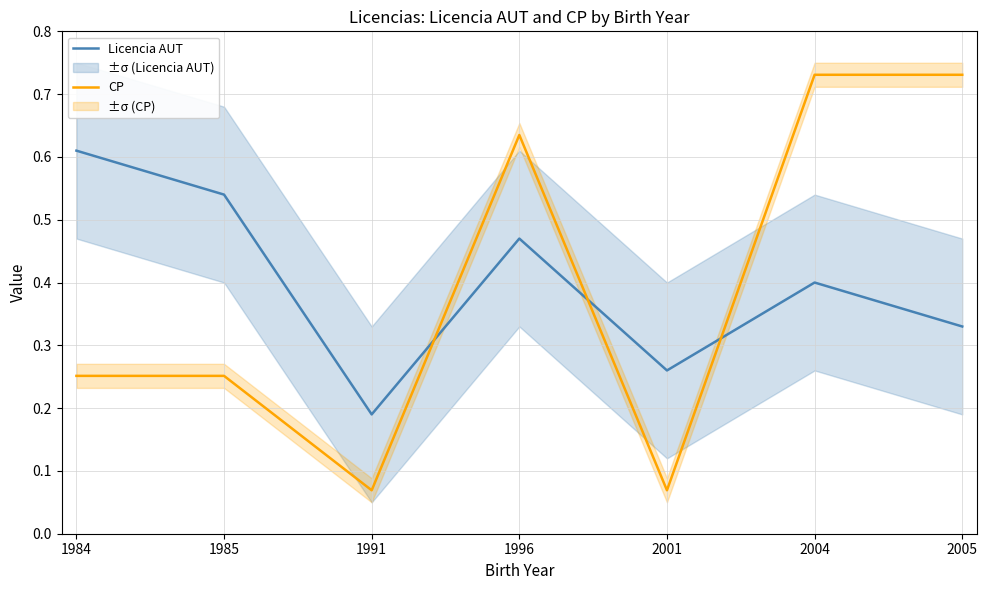

Between 1991 and 2005, which series saw the biggest shift?

CP